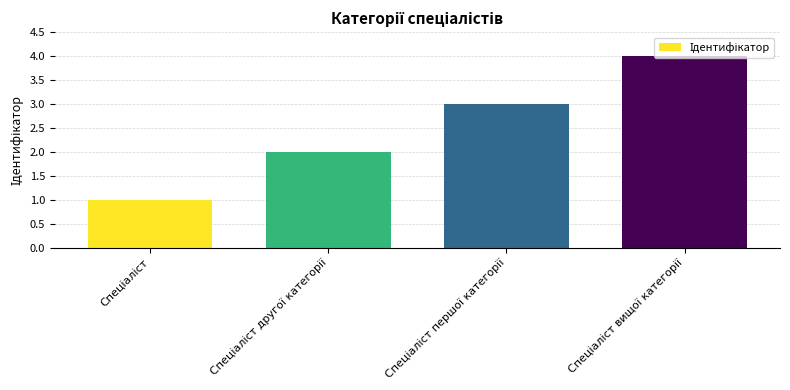

Count the values in the range 2 to 4.

3